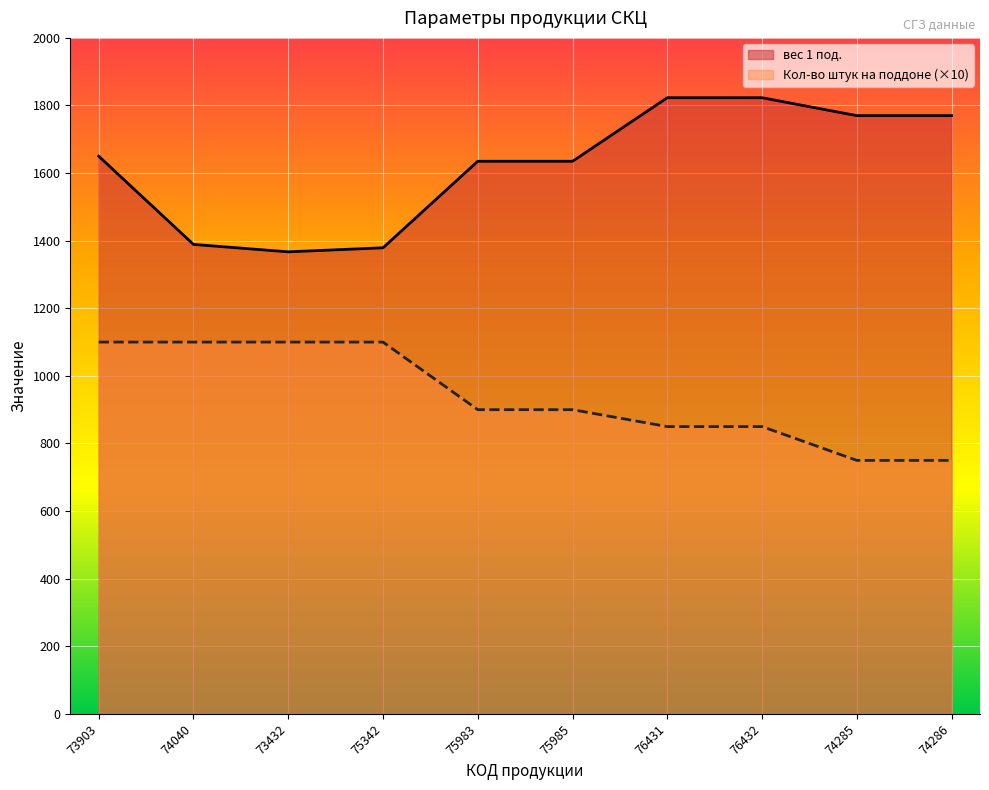

At which label does Кол-во штук на поддоне first exceed 900?

73903